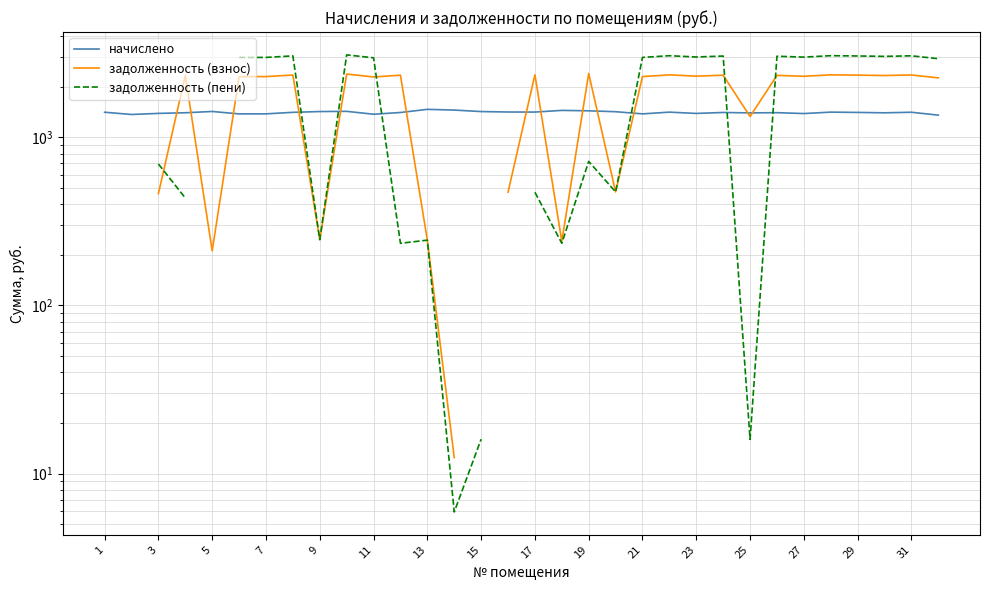

In задолженность (взнос), how many points are lower than both neighbors (excluding endpoints)?

9